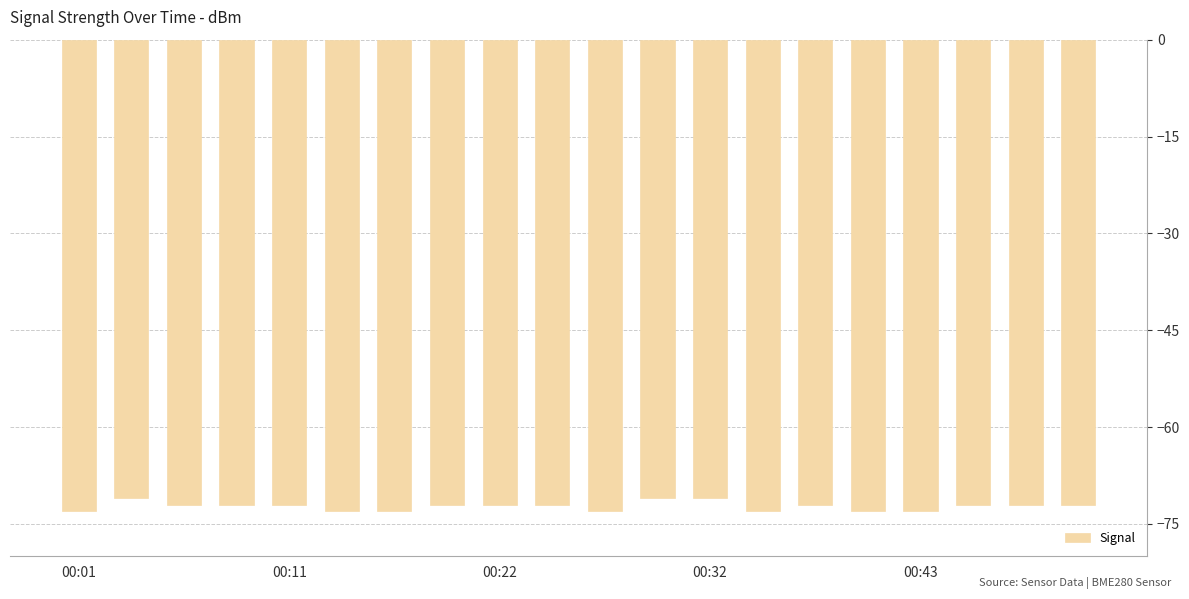

Reading left to right, list all the values displayed in this chart.

-73	-71	-72	-72	-72	-73	-73	-72	-72	-72	-73	-71	-71	-73	-72	-73	-73	-72	-72	-72